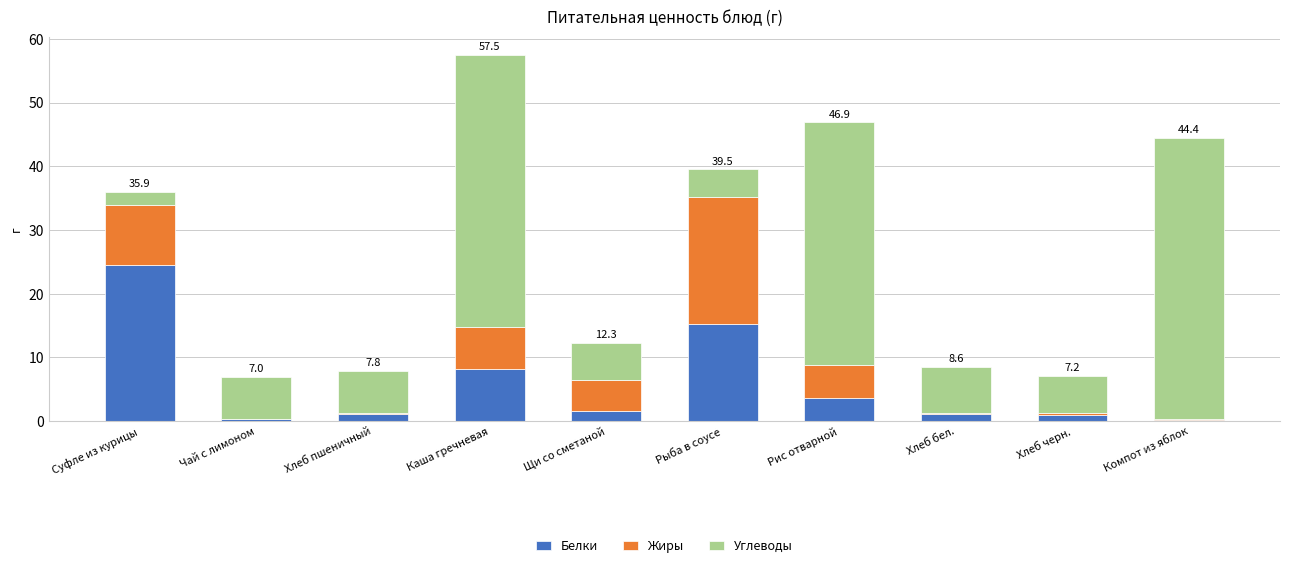

What is the maximum value for Белки?

24.5